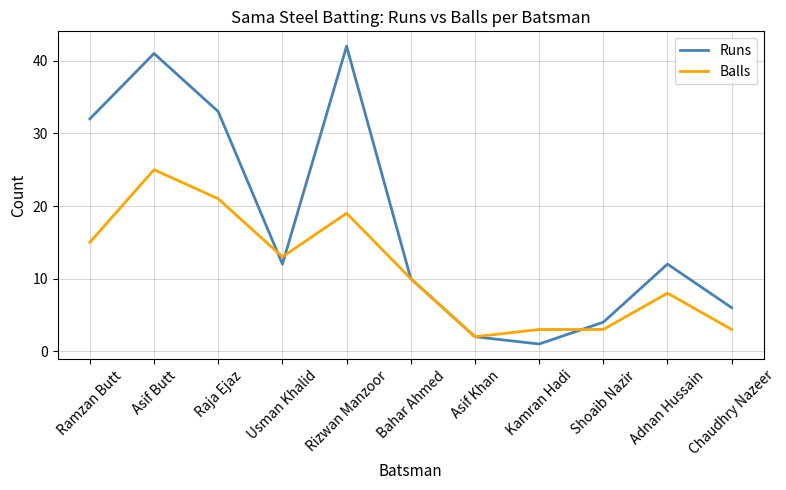

Where is the first local maximum for Runs?

Asif Butt